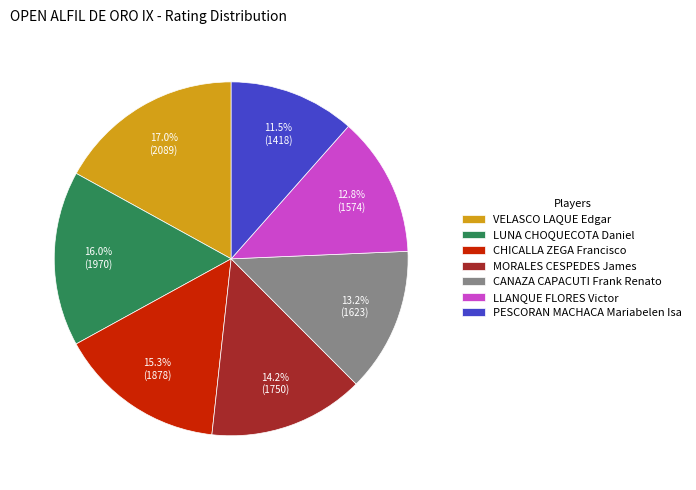

How many segments does this pie chart have?

7